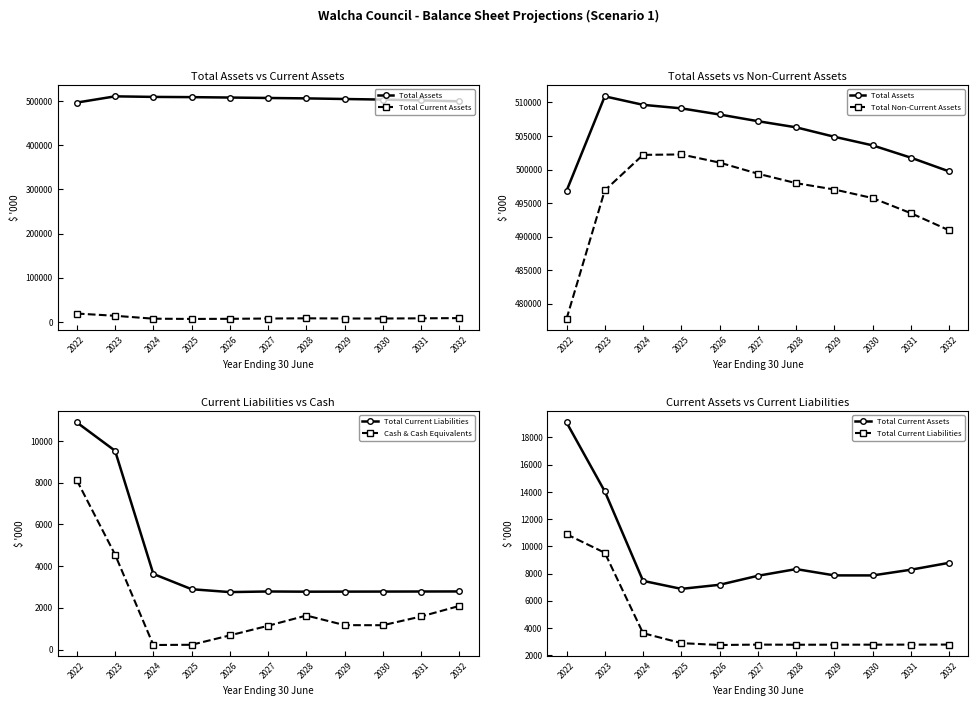

In Total Non-Current Assets, how many points are higher than both neighbors (excluding endpoints)?

1